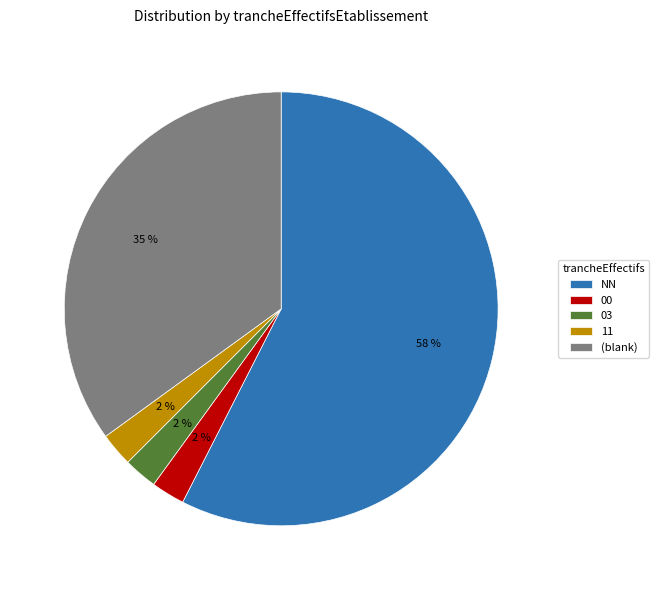

Count the number of slices in the pie.

5